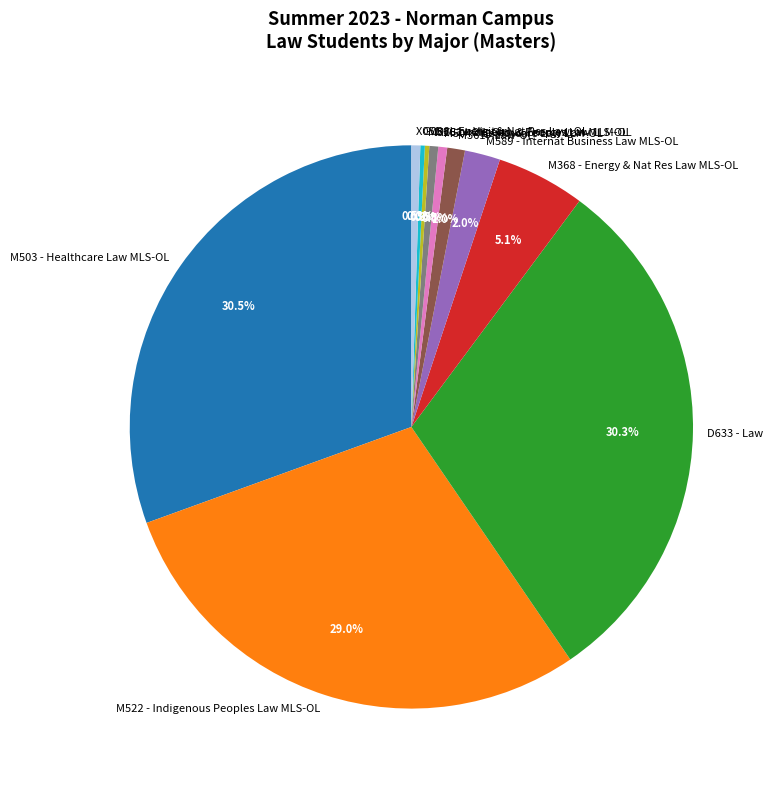

Which has a higher value, M752 - Oil, Gas, & Energy Law MLS-OL or D633 - Law?

D633 - Law